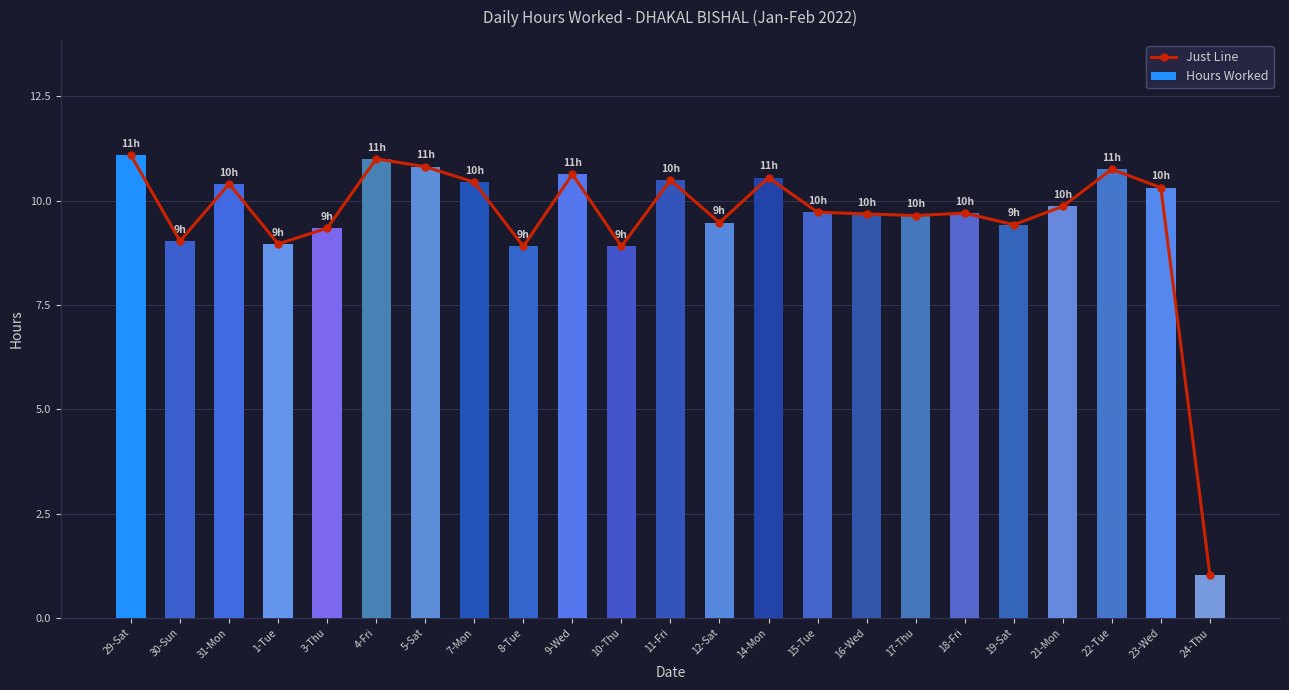

At which category is the sum across all series the highest?

29-Sat